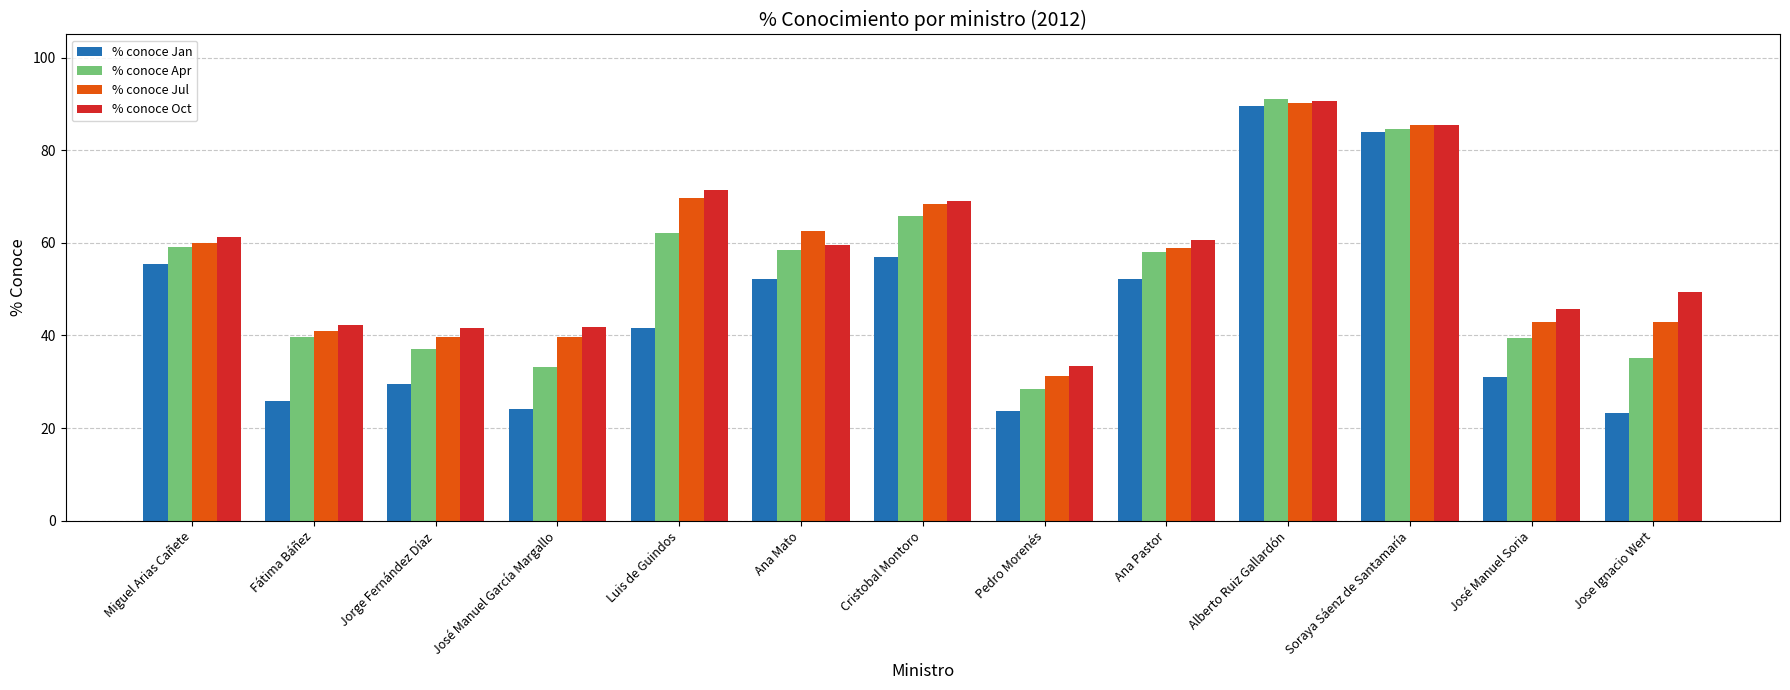

How many distinct data groups are displayed?

4